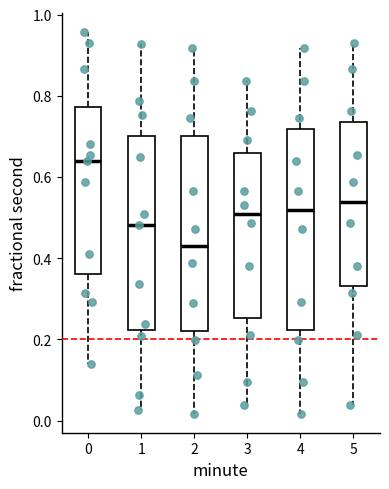

Reading left to right, transcribe this box plot: for each box, give where its median line is, the range the box spans, and where its two whiskers end, as read against the y-axis. The values are not printed on the chart, so give them approximately, as read against the axis.

0: median 0.64, box 0.36 to 0.78, whiskers 0.14 to 0.96
1: median 0.48, box 0.22 to 0.70, whiskers 0.02 to 0.92
2: median 0.42, box 0.22 to 0.70, whiskers 0.02 to 0.92
3: median 0.50, box 0.26 to 0.66, whiskers 0.04 to 0.84
4: median 0.52, box 0.22 to 0.72, whiskers 0.02 to 0.92
5: median 0.54, box 0.34 to 0.74, whiskers 0.04 to 0.94